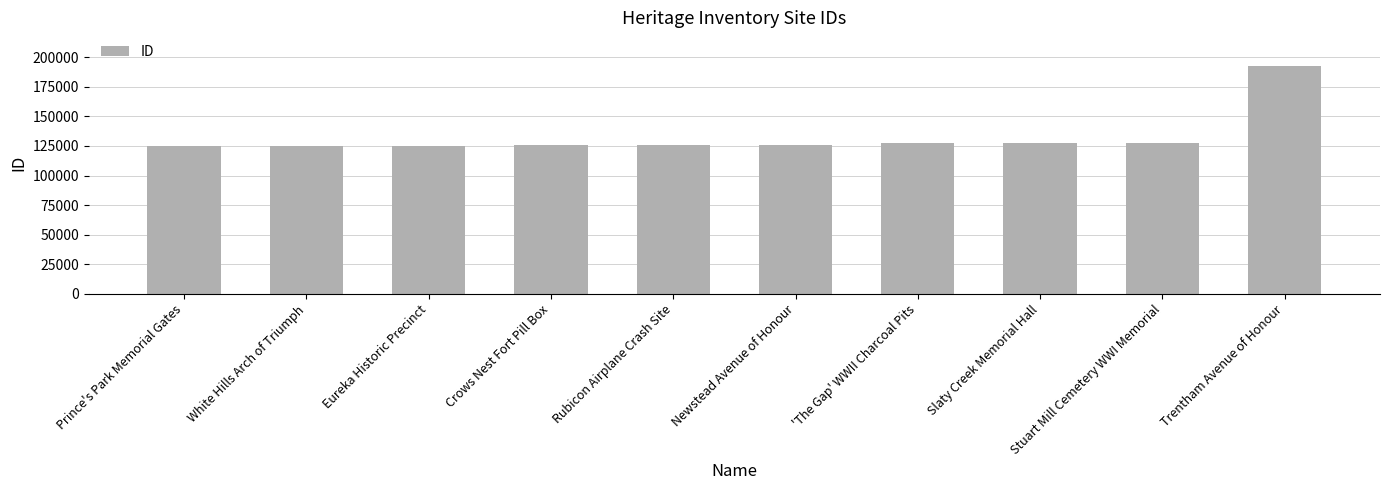

What is the sum of the values at Slaty Creek Memorial Hall and White Hills Arch of Triumph?

252420